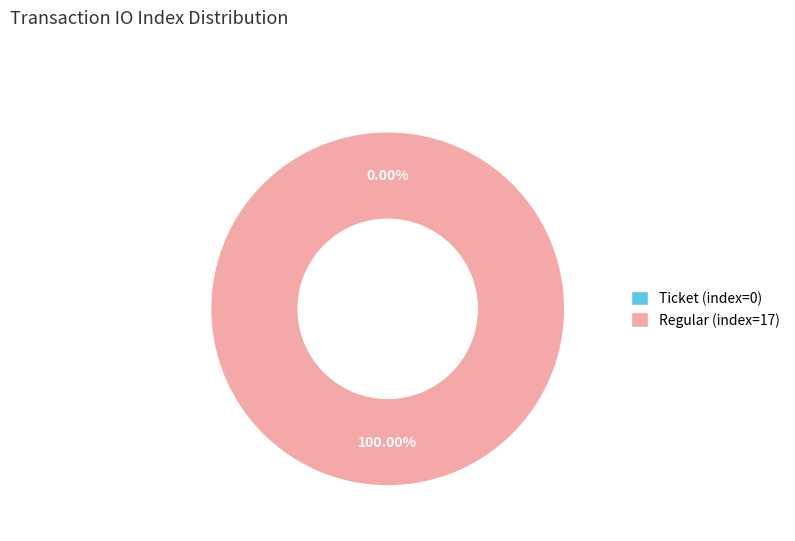

Is Regular (index=17) the majority of the pie?

Yes